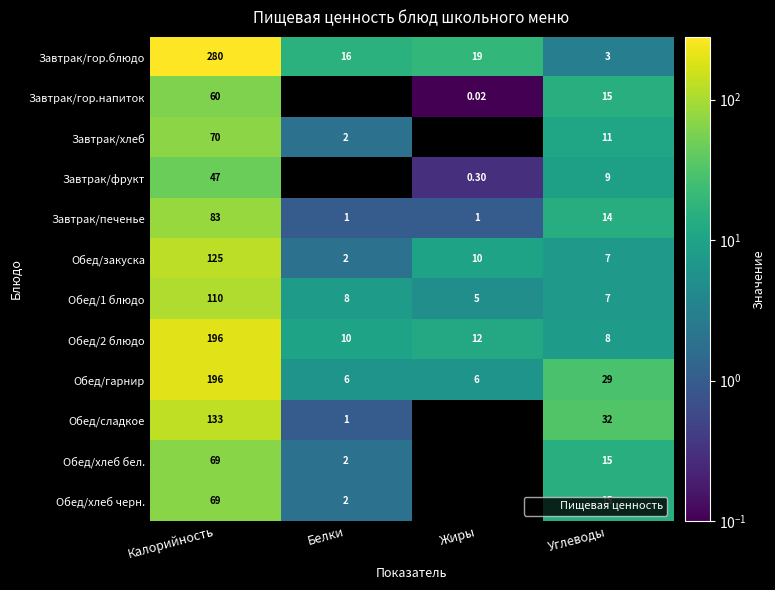

Is it true that Обед/гарнир equals 10.2 at Жиры?

False